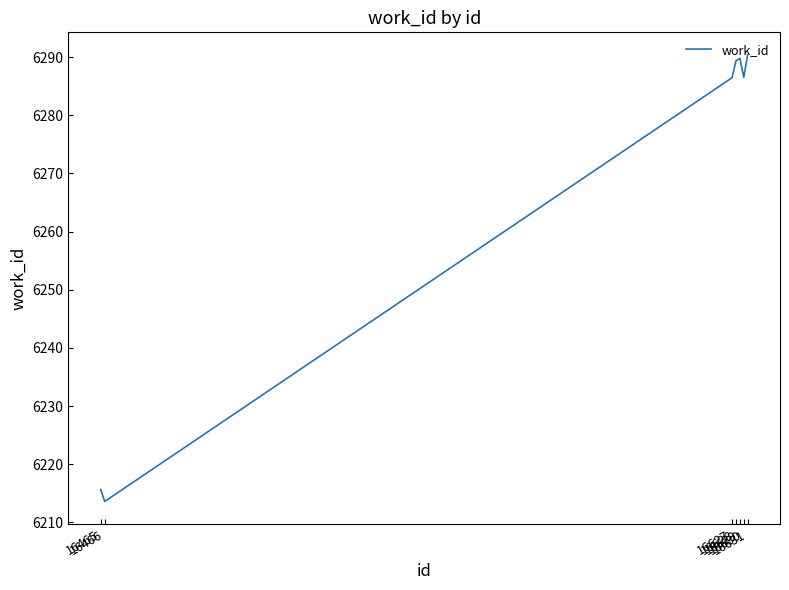

How many interior local peaks (higher than both neighbors) does the data have?

1